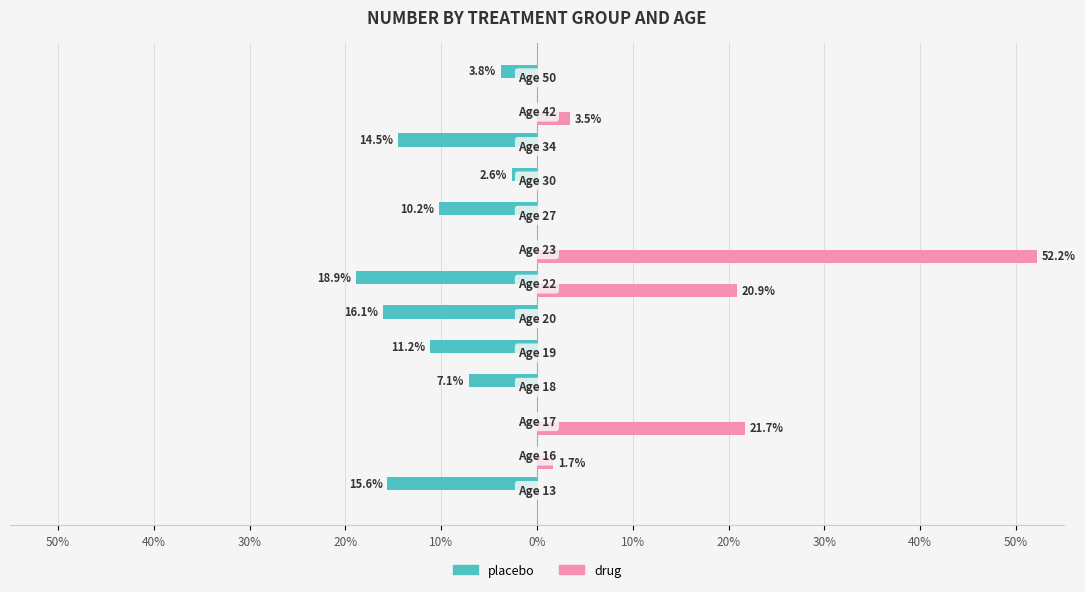

What are all the series names shown in the legend?

placebo, drug